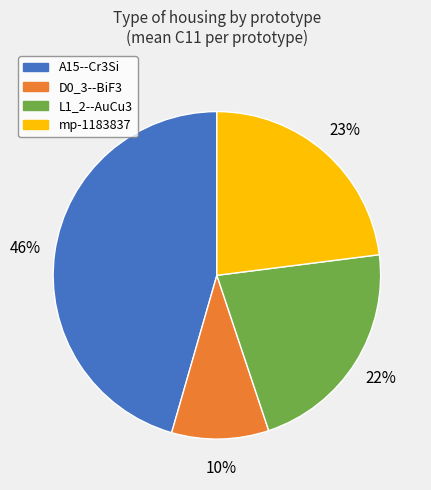

Is it true that mp-1183837 is 29% of the pie?

False